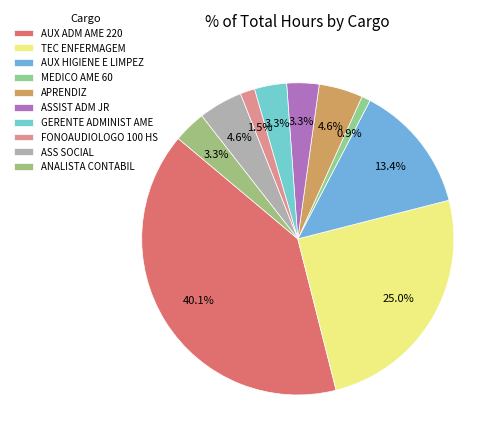

Rank the categories by value from highest to lowest.

AUX ADM AME 220, TEC ENFERMAGEM, AUX HIGIENE E LIMPEZ, APRENDIZ, ASS SOCIAL, ASSIST ADM JR, GERENTE ADMINIST AME, ANALISTA CONTABIL, FONOAUDIOLOGO 100 HS, MEDICO AME 60